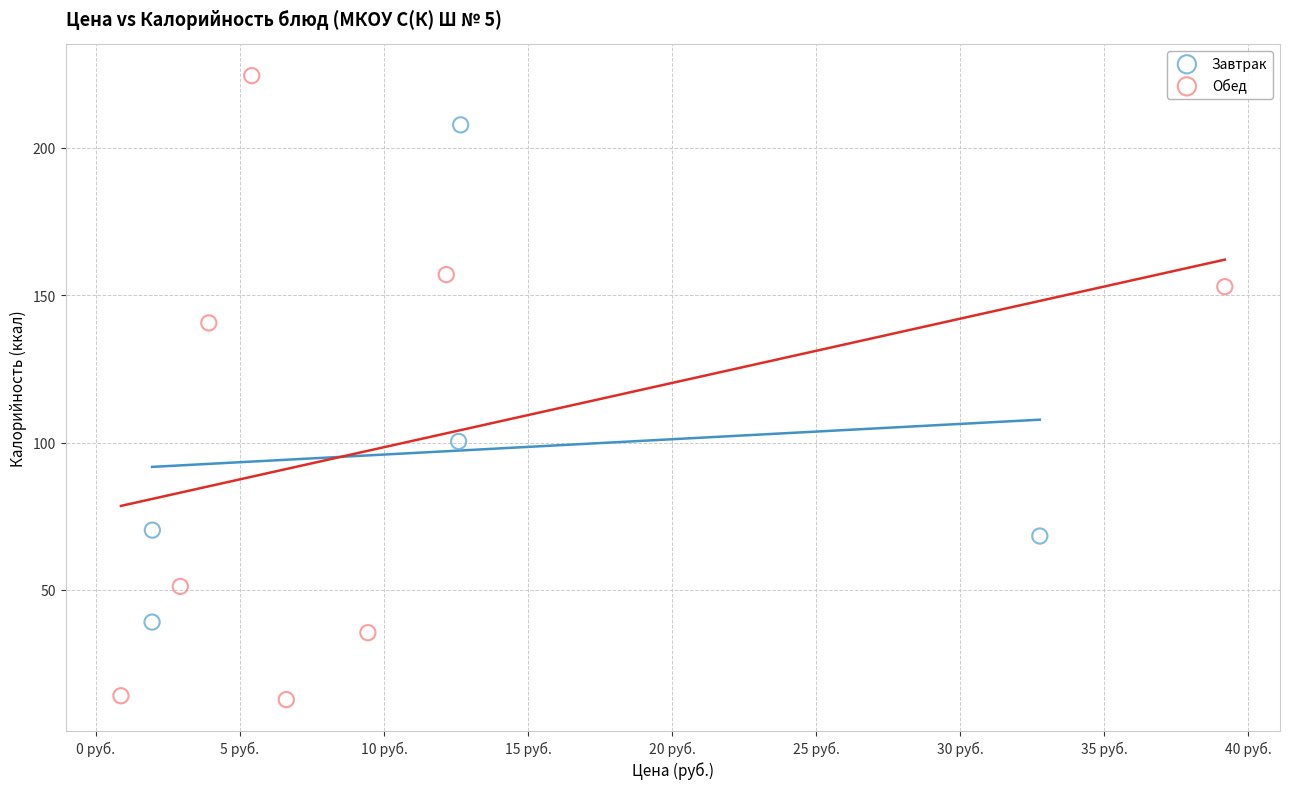

Which series contains the lowest Y value?

Обед